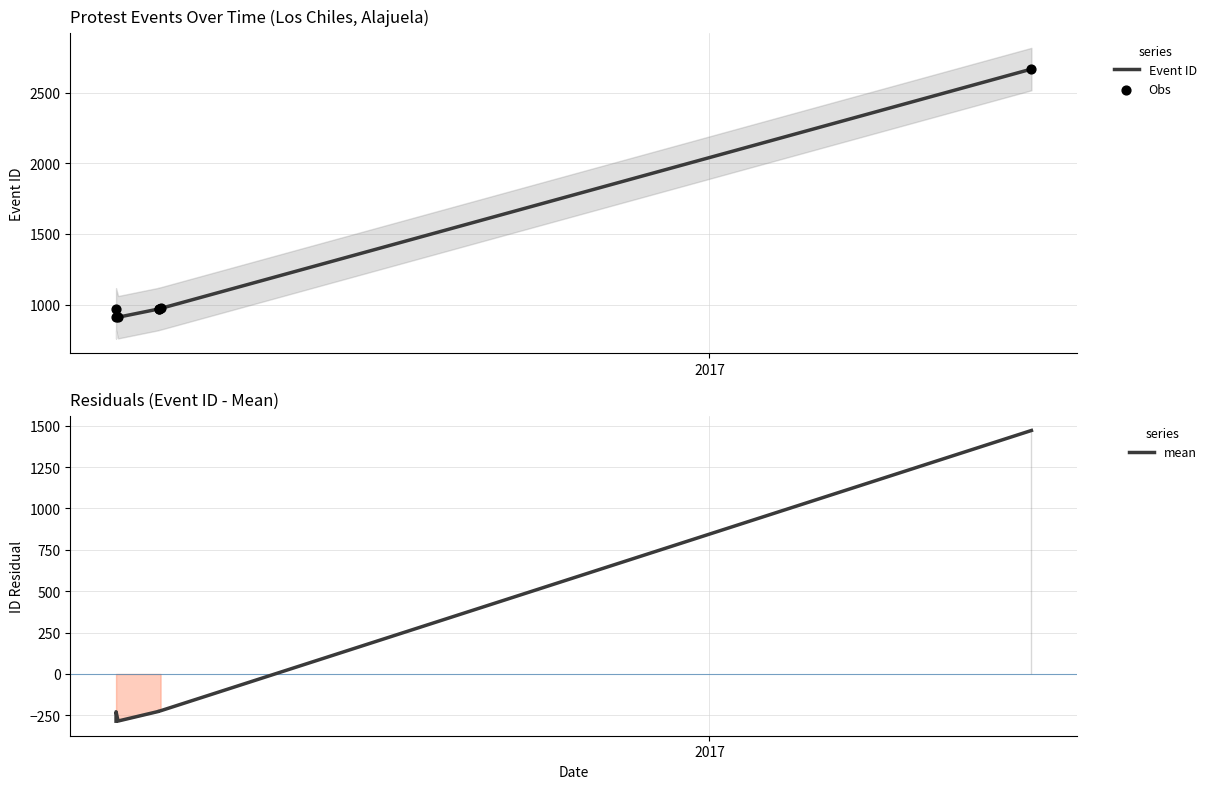

At how many categories does at least one series exceed -14?

7